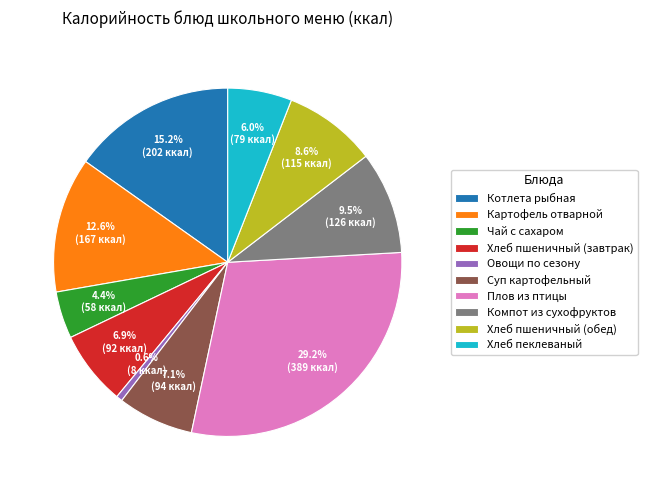

To the nearest percent, what is the combined percentage of Хлеб пеклеваный and Чай с сахаром?

10%